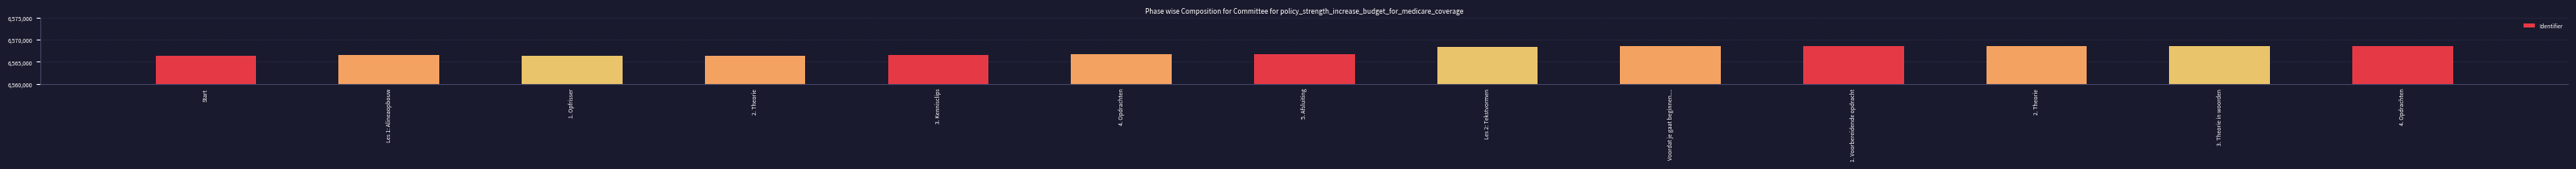

How many distinct data groups are displayed?

1